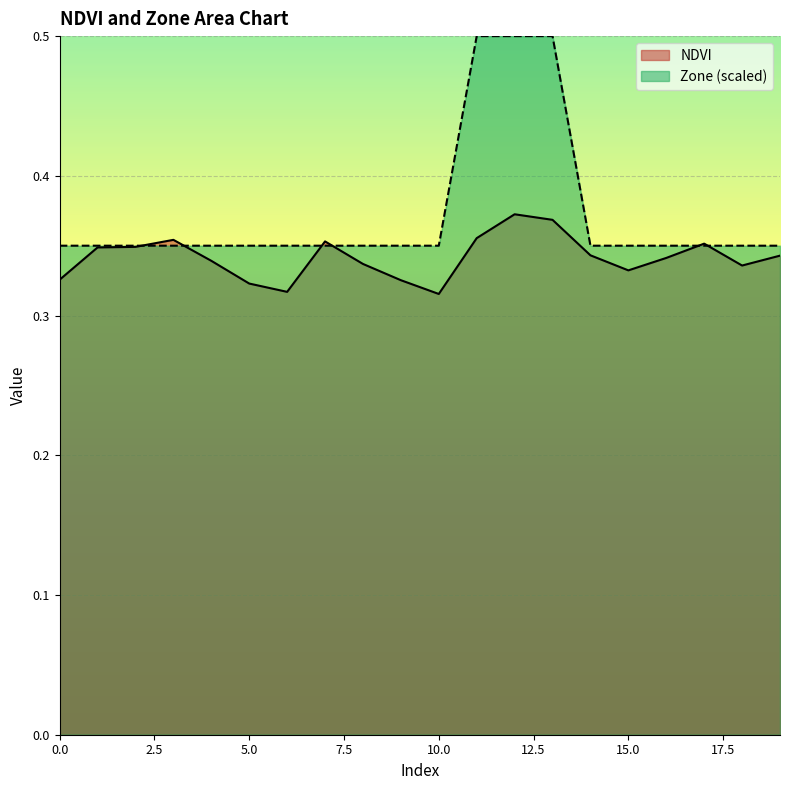

How many intersections are there between Zone and NDVI?

6